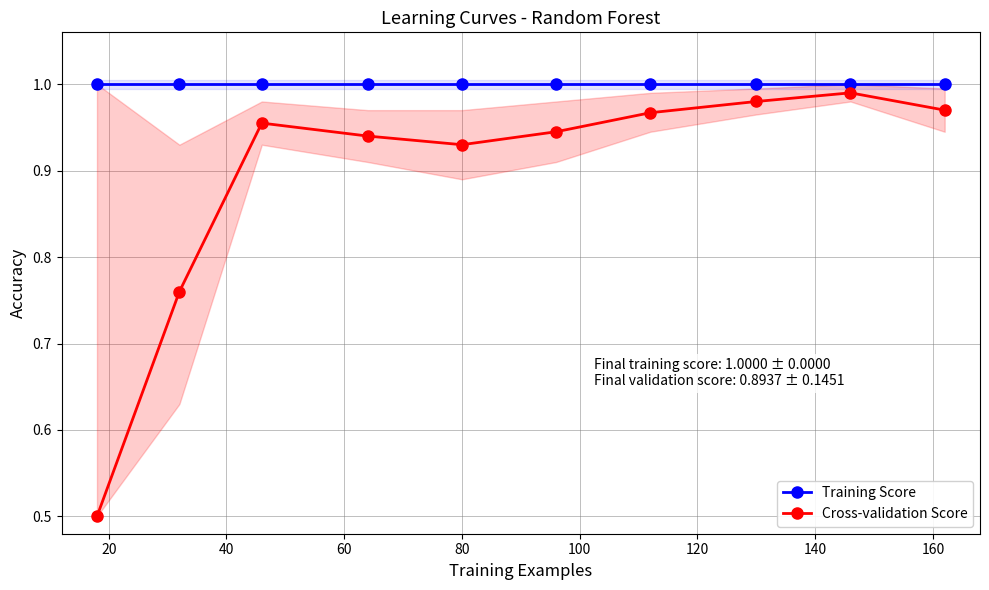

Which series has the widest spread of values?

Cross-validation Score